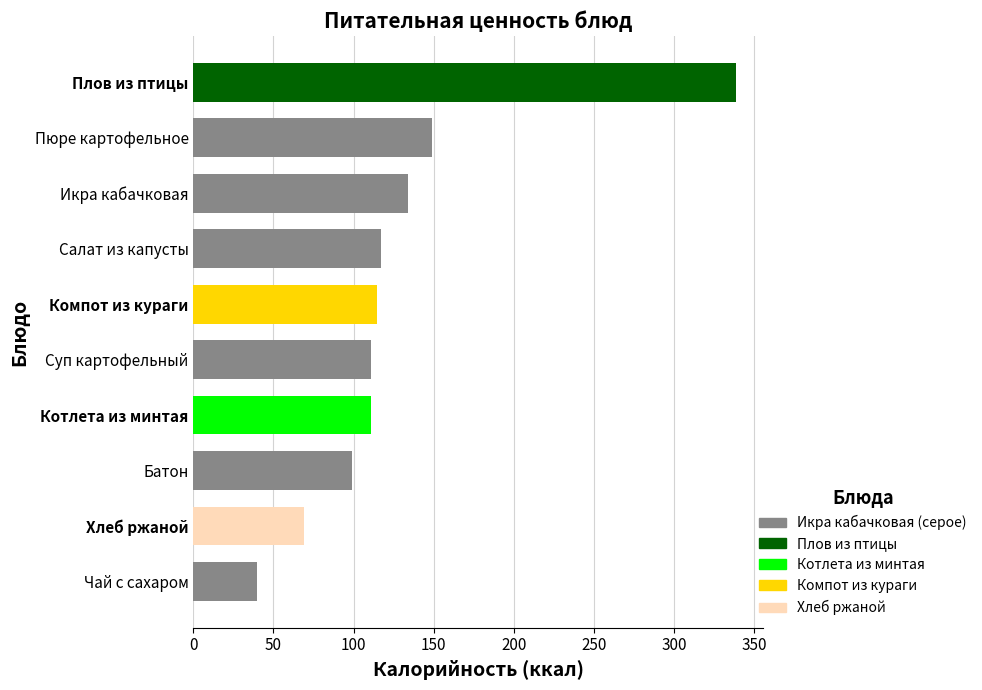

Which has a higher value, Суп картофельный or Батон?

Суп картофельный